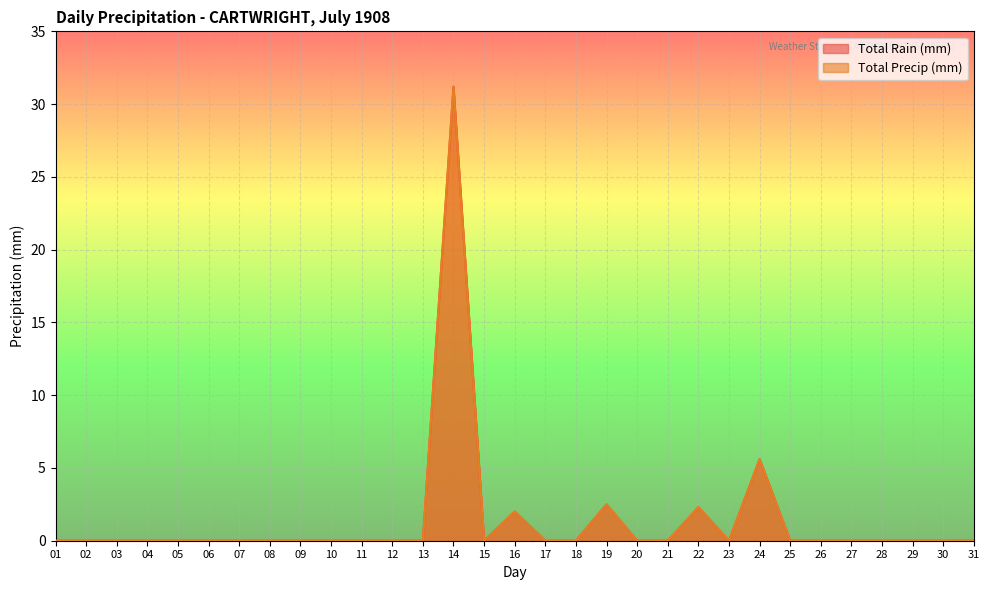

Is it true that Total Rain (mm) equals 0.0 at 28?

True